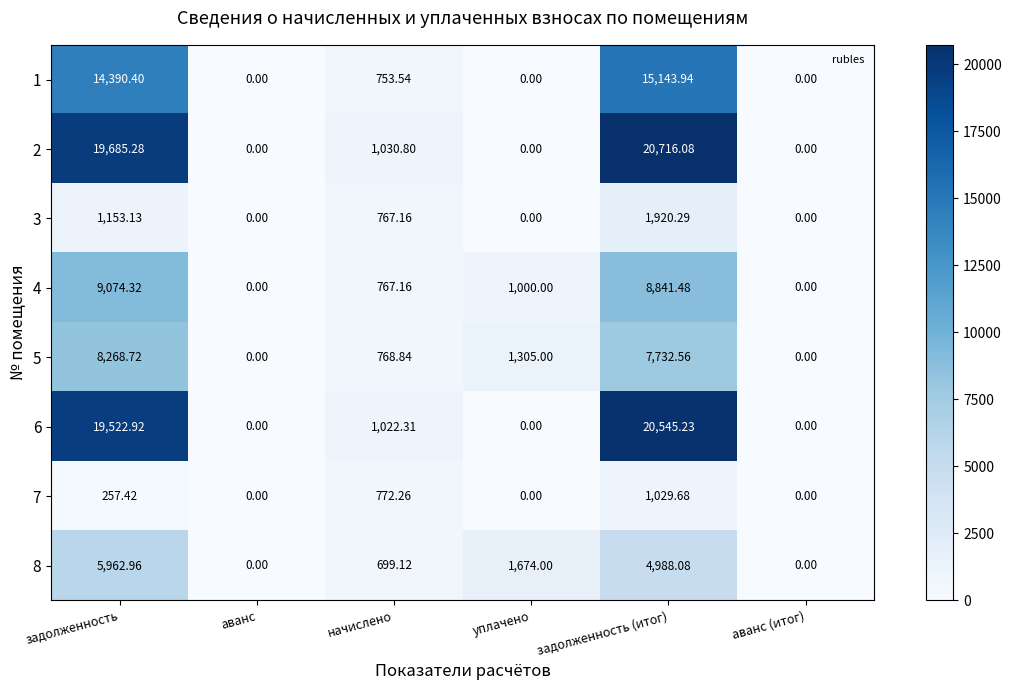

Rank the series by their maximum value, from lowest to highest.

7, 3, 8, 5, 4, 1, 6, 2